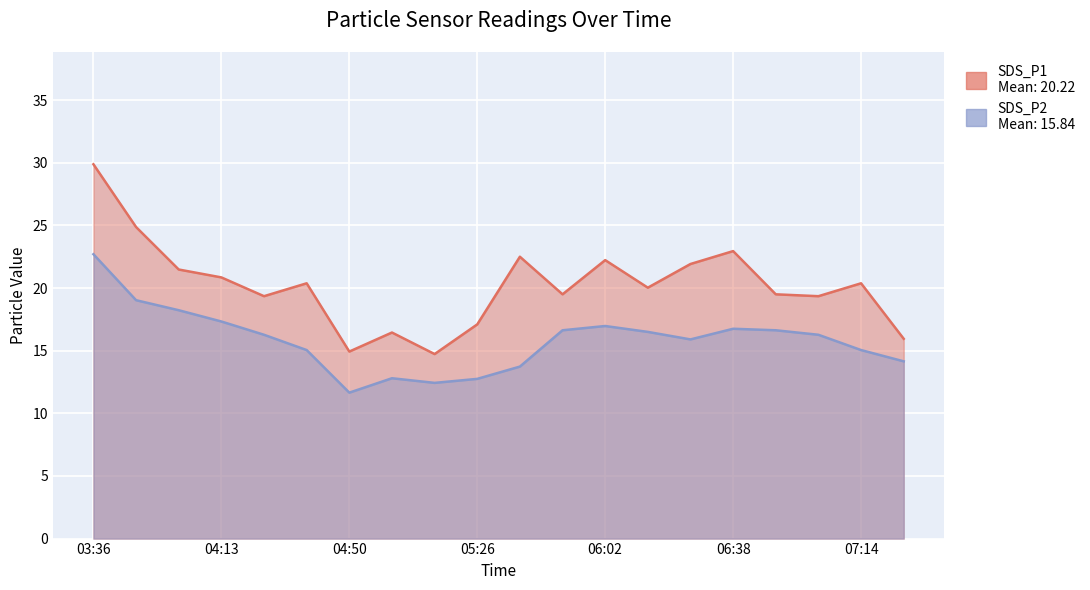

What is the label of the 2nd point from the right?

07:14